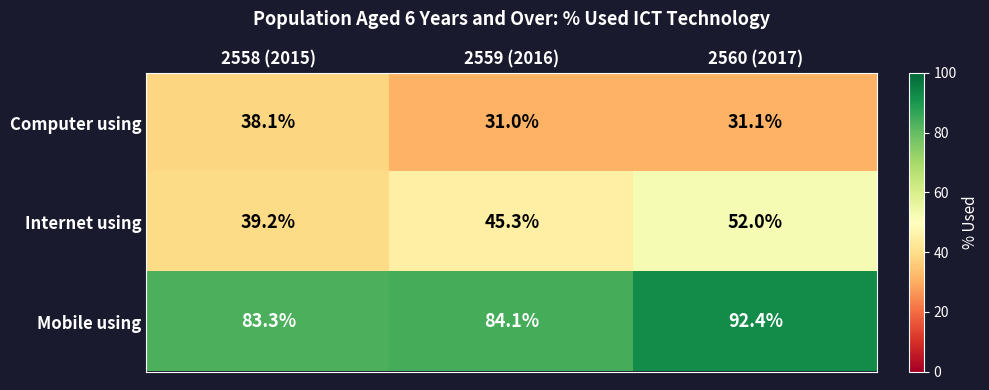

At which label is Internet using closest to 45?

2559 (2016)